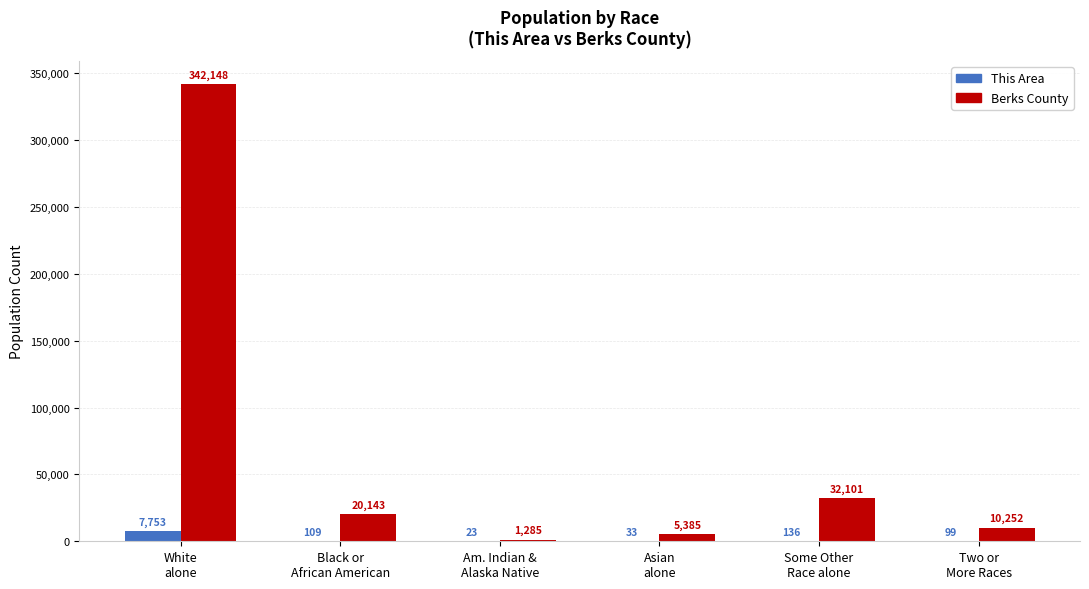

What is the sum of all This Area values?

8153